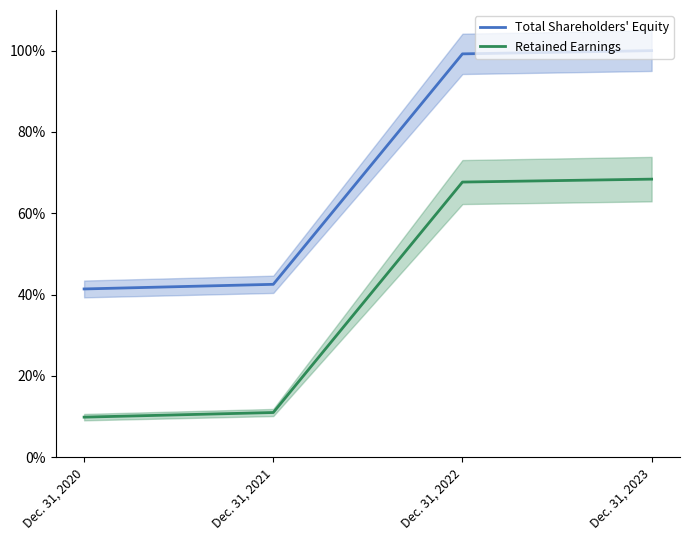

How many data points in Total Shareholders' Equity are less than 99?

2